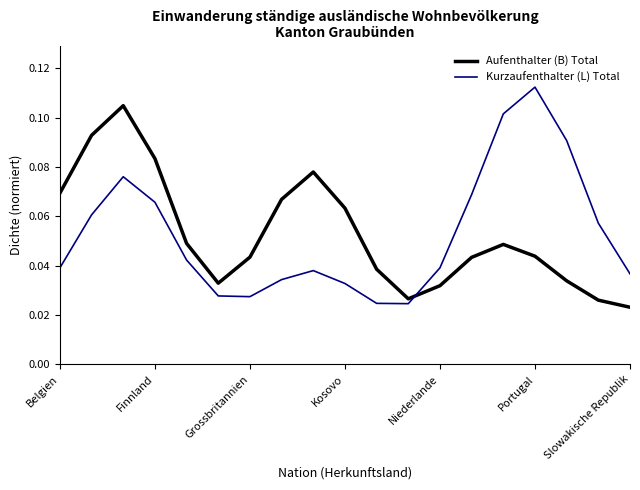

Which series has the largest range (max minus min)?

Kurzaufenthalter (L) Total